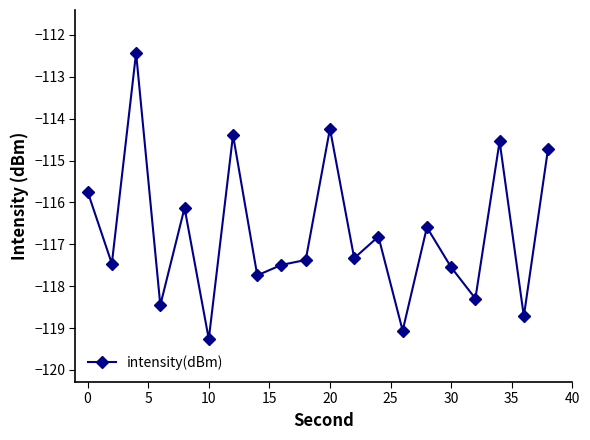

True or false: the data has more than 1 interior local peaks.

True